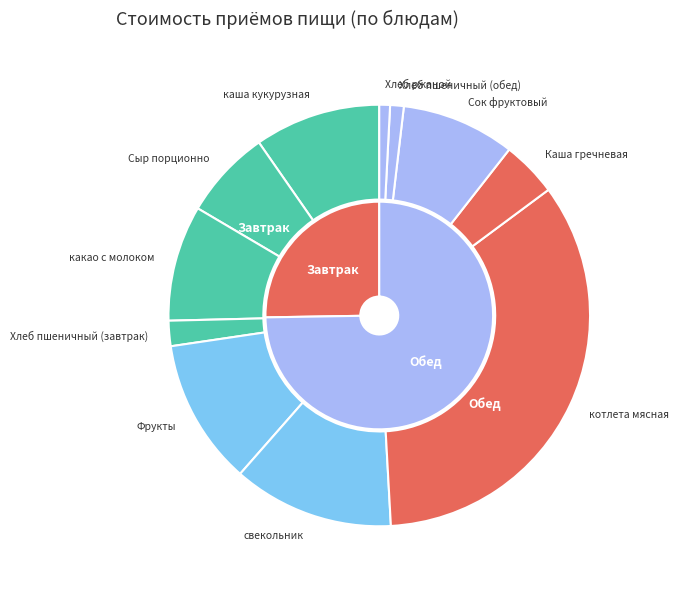

What percentage do Хлеб ржаной and Каша гречневая together represent?

5.1%